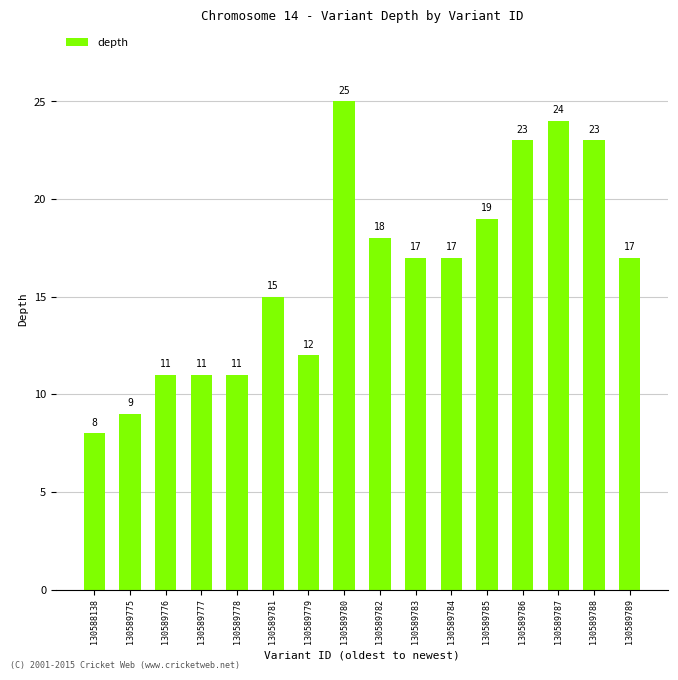

True or false: the data shows 17 at 130589789.

True